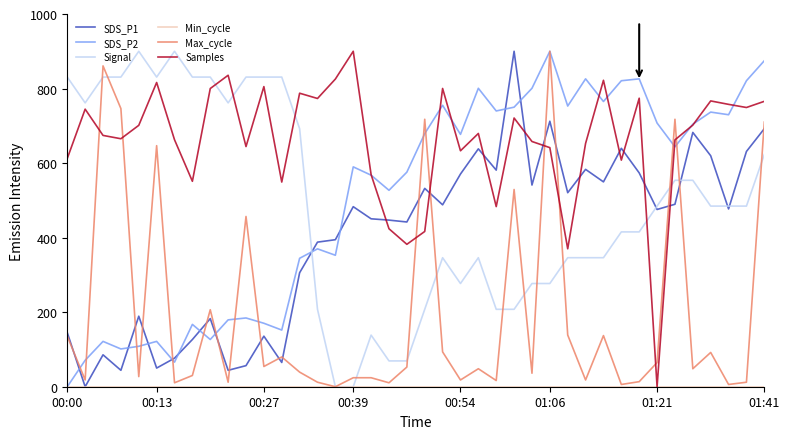

What is the maximum value for Samples?

900.0